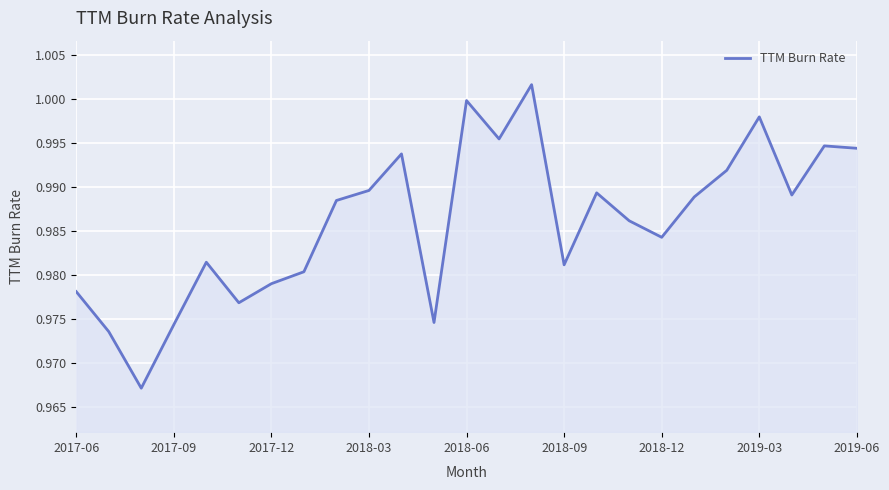

Does the chart display data point markers on the line(s)?

No